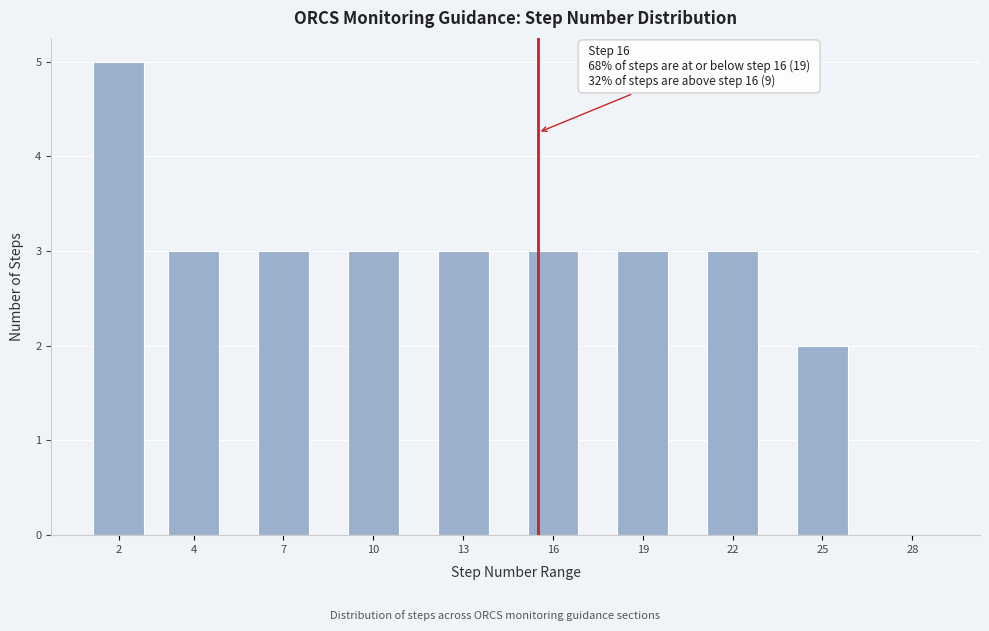

Reading left to right, list all the values displayed in this chart.

2=5	4=3	7=3	10=3	13=3	16=3	19=3	22=3	25=2	28=0